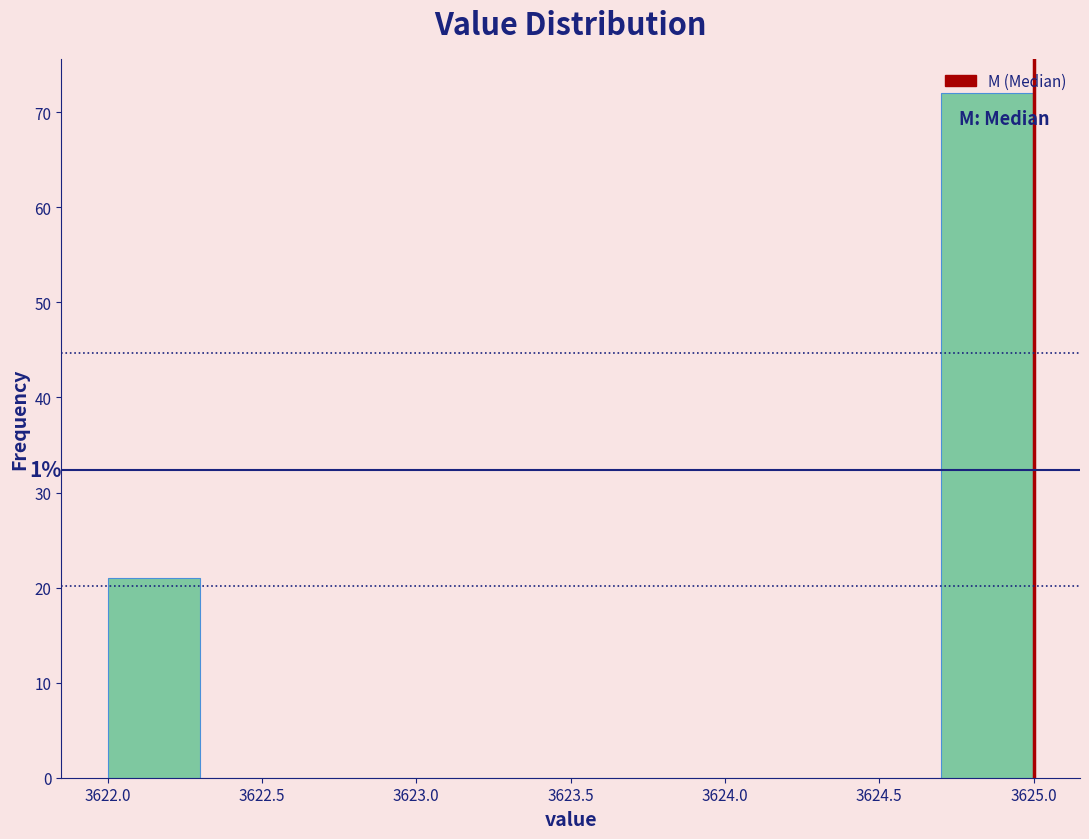

Which range on the x-axis has the tallest bar?

3624.7 to 3625.0